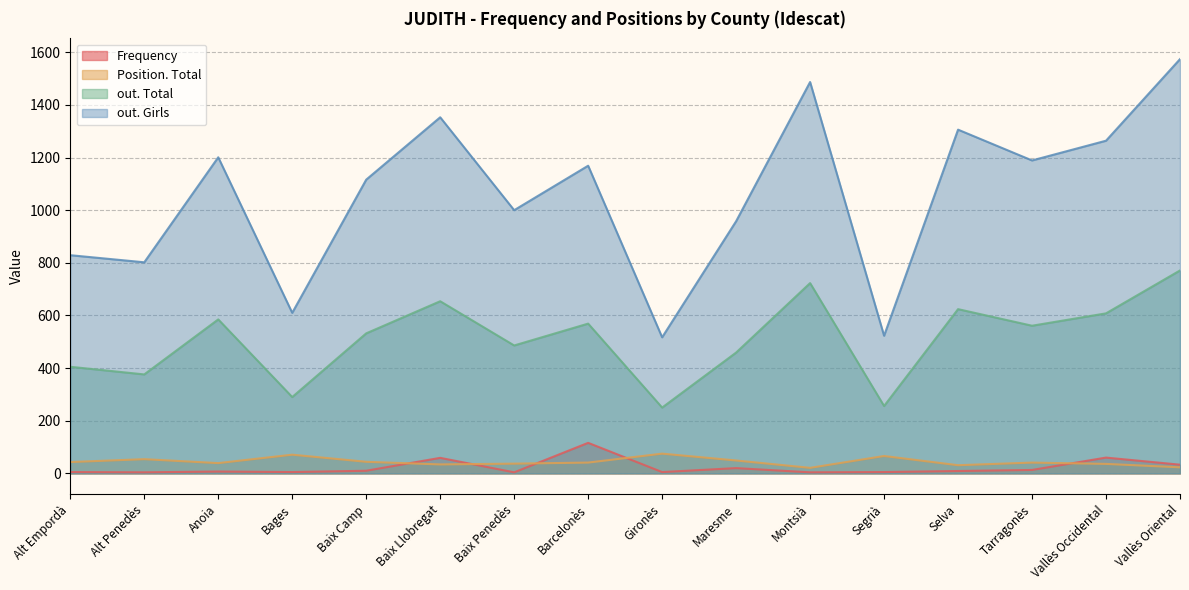

List the labels in order of out. Girls value, largest first.

Vallès Oriental, Montsià, Baix Llobregat, Selva, Vallès Occidental, Anoia, Tarragonès, Barcelonès, Baix Camp, Baix Penedès, Maresme, Alt Empordà, Alt Penedès, Bages, Segrià, Gironès